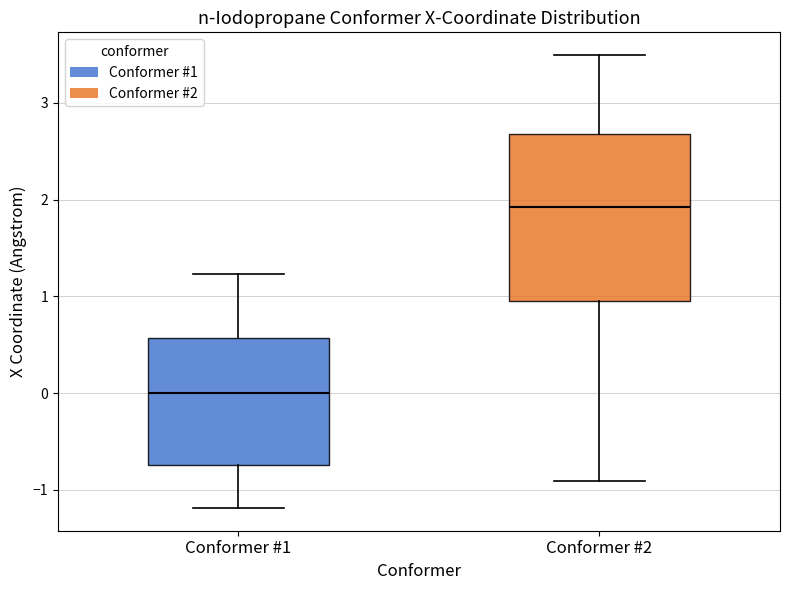

Which box has the highest median line?

Conformer #2